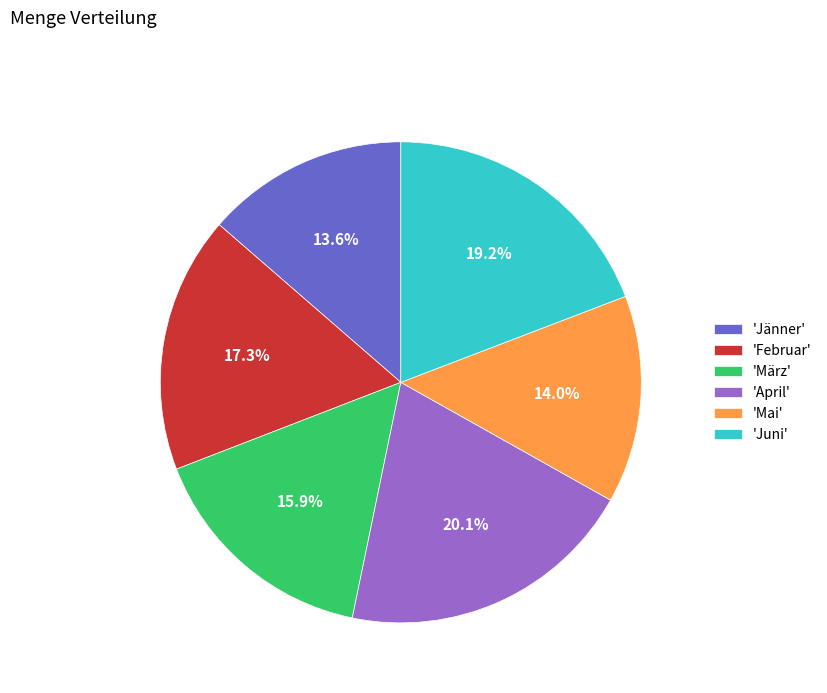

Does any single category account for the majority?

No